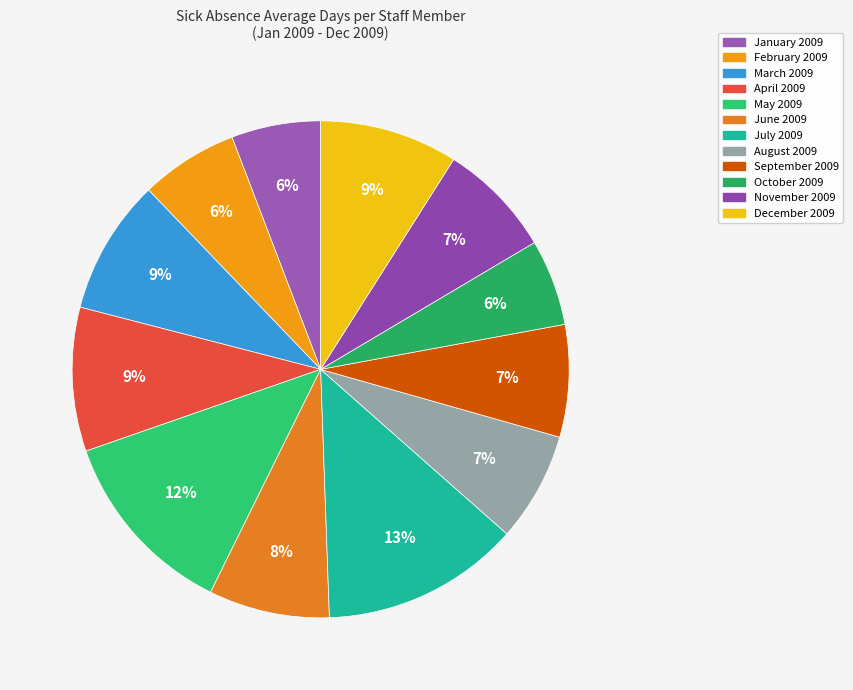

Which slice is the smallest?

October 2009